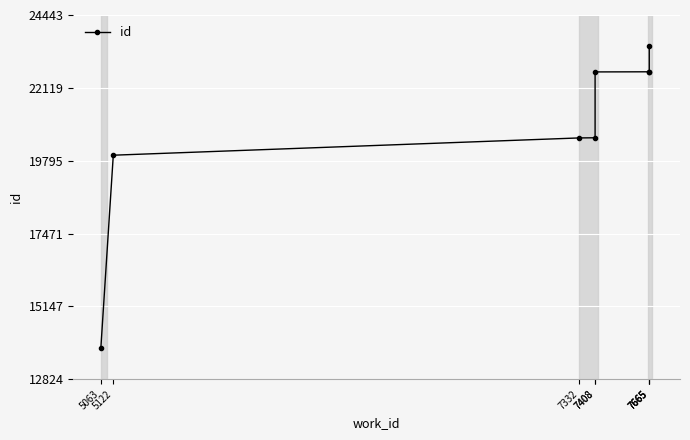

Read the value at 7408, to the nearest 50.

20550